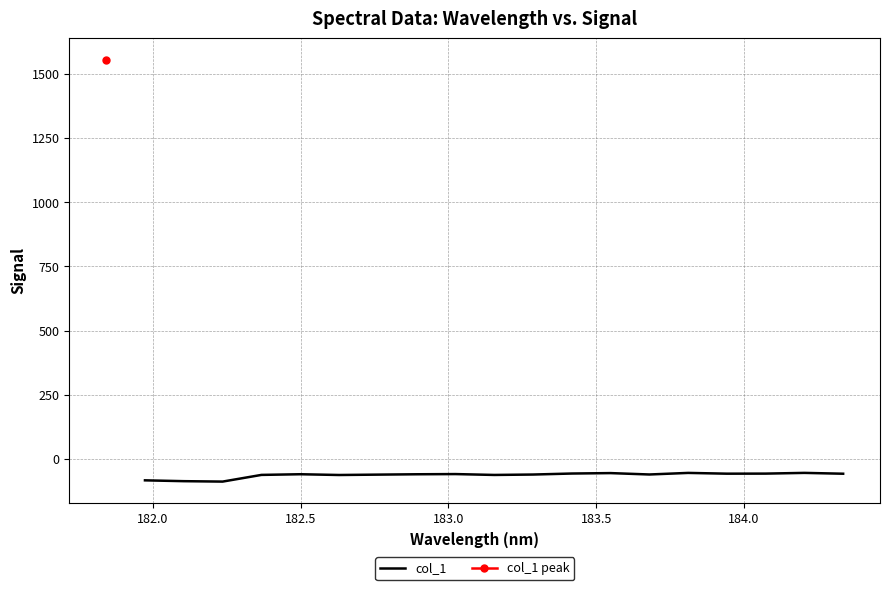

What is the difference between the second highest and minimum values?

33.8